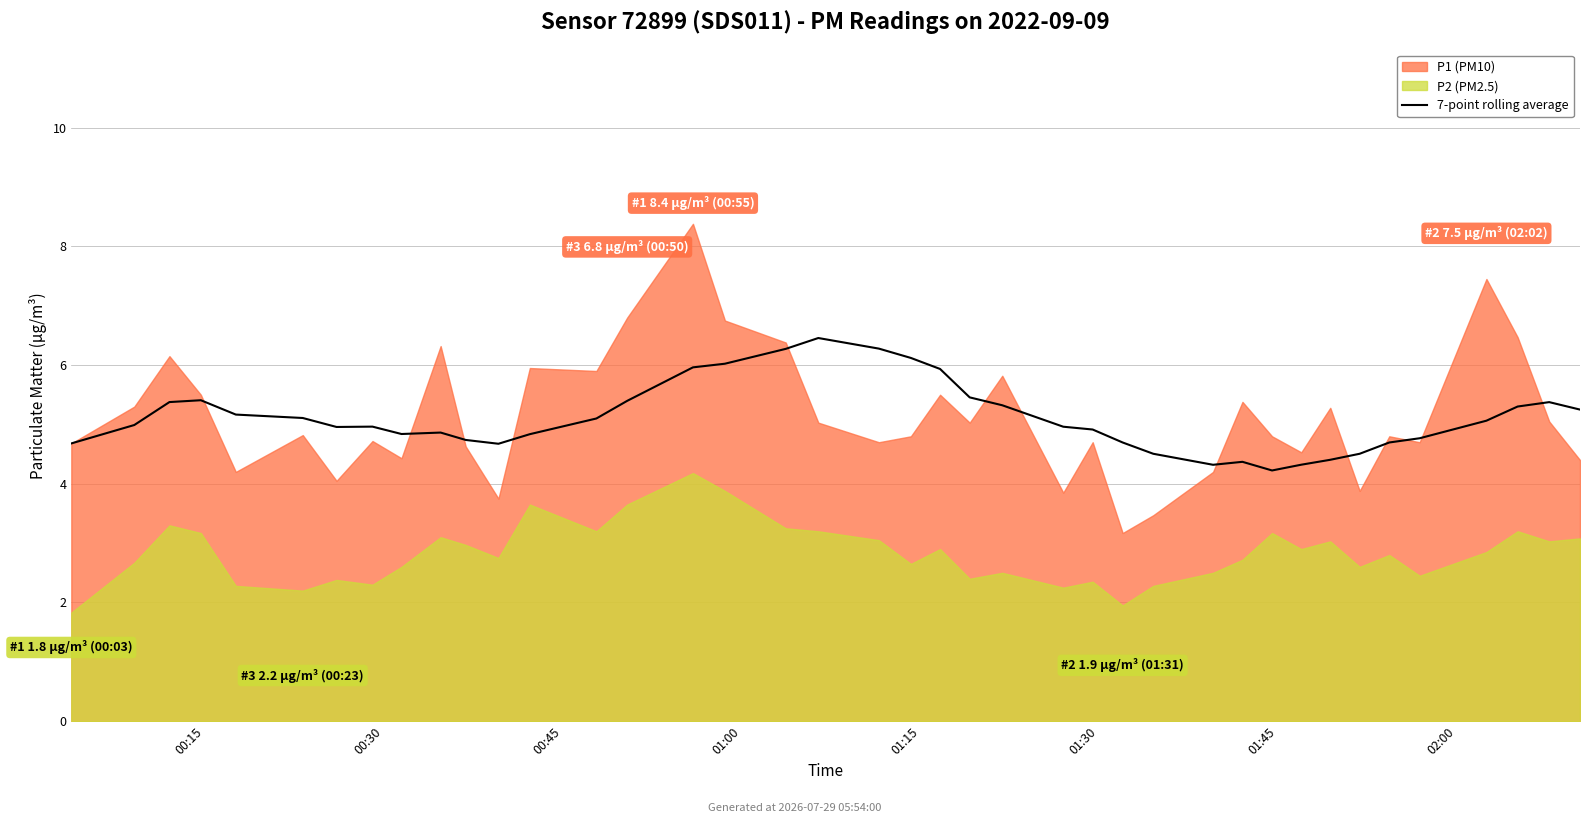

What is the sum of the values at 33 and 00:15?

9.2